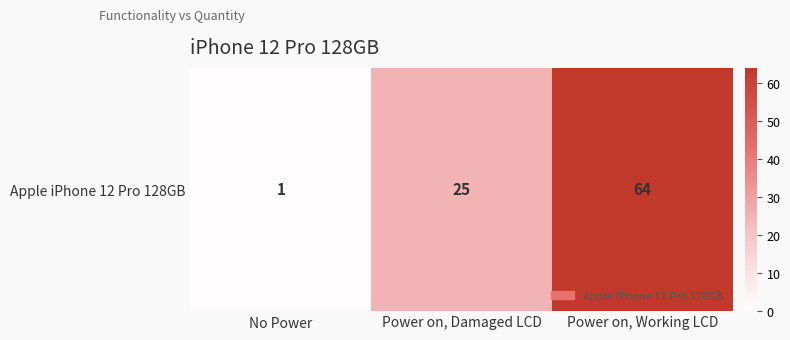

What is the minimum value shown in the chart?

1